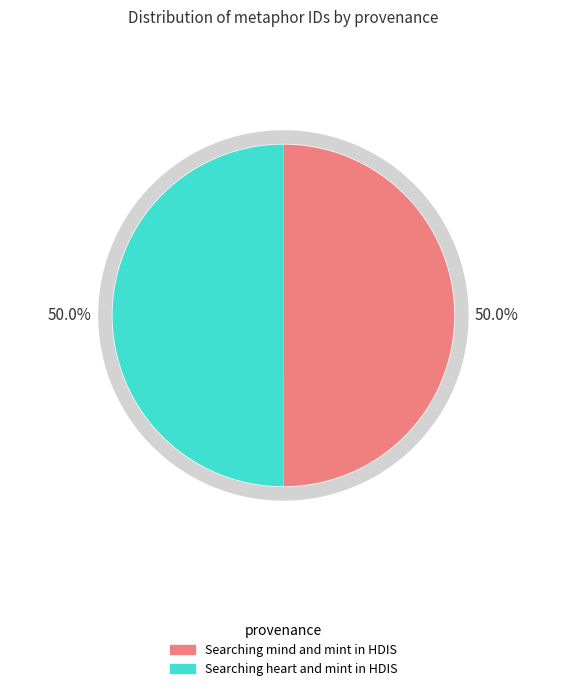

How many slices are in this pie chart?

2